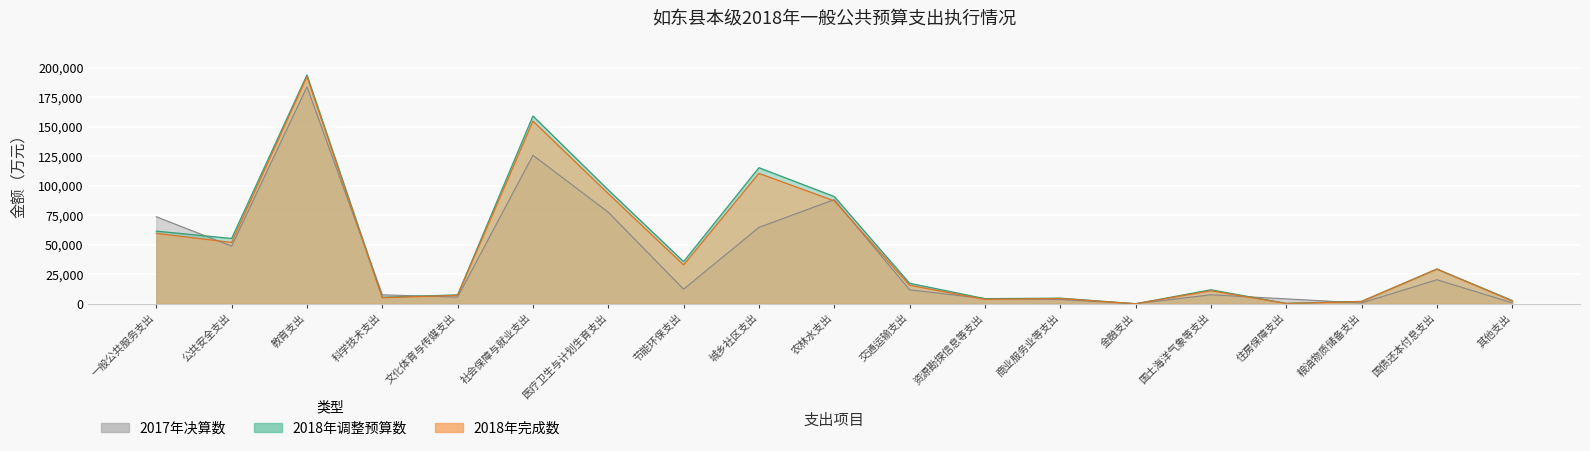

What is the sum of all 2018年完成数 values?

864913